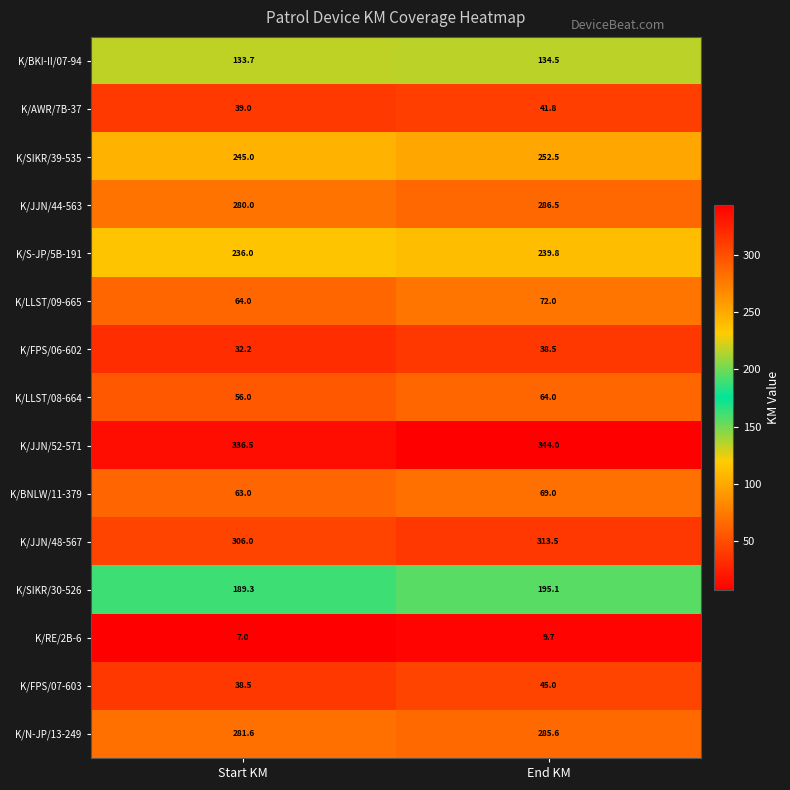

What is the difference between the K/N-JP/13-249 values at Start KM and End KM?

4.0